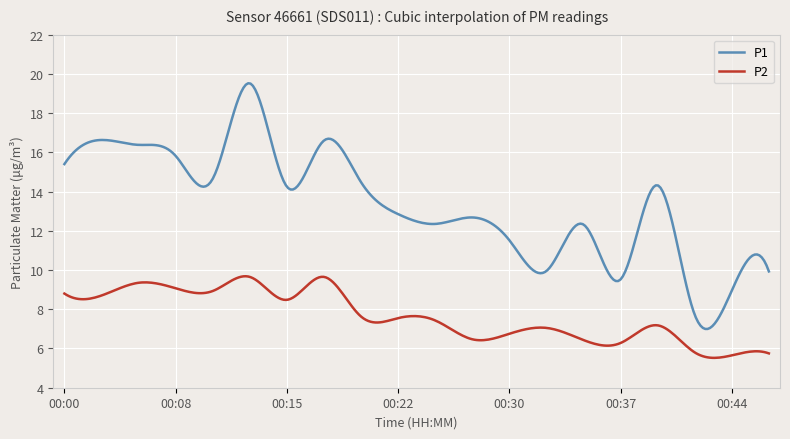

Which series has the largest total across all categories?

P1